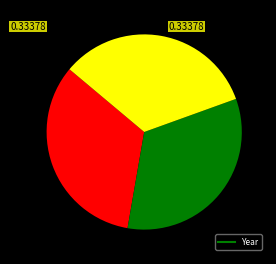

Is there a majority slice in this chart?

No